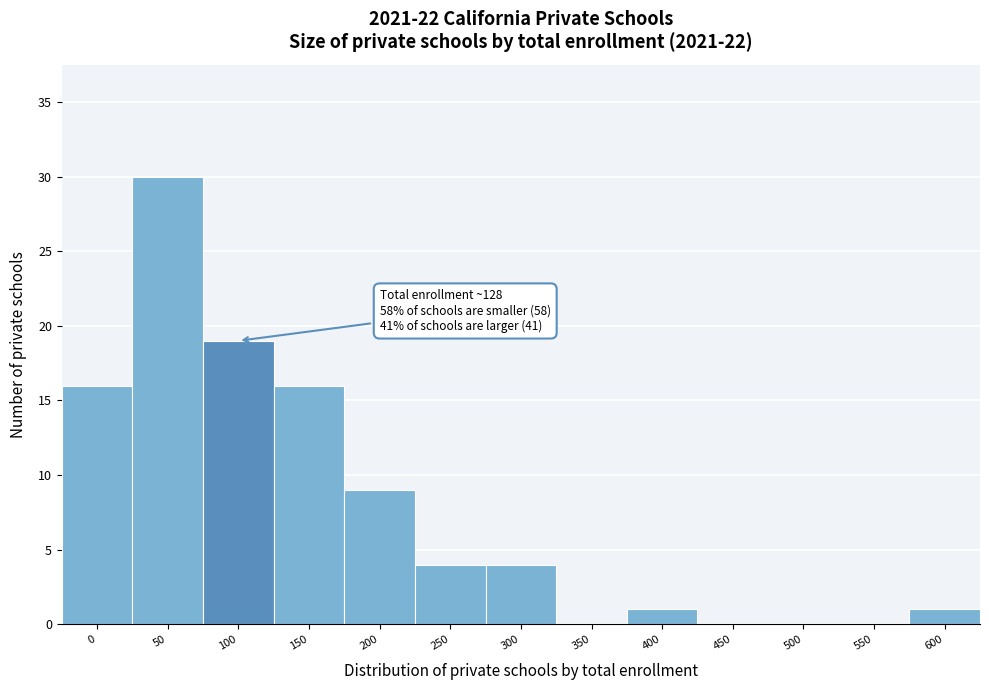

Reading left to right, extract all data points from this chart.

0=16	50=30	100=19	150=16	200=9	250=4	300=4	350=0	400=1	450=0	500=0	550=0	600=1